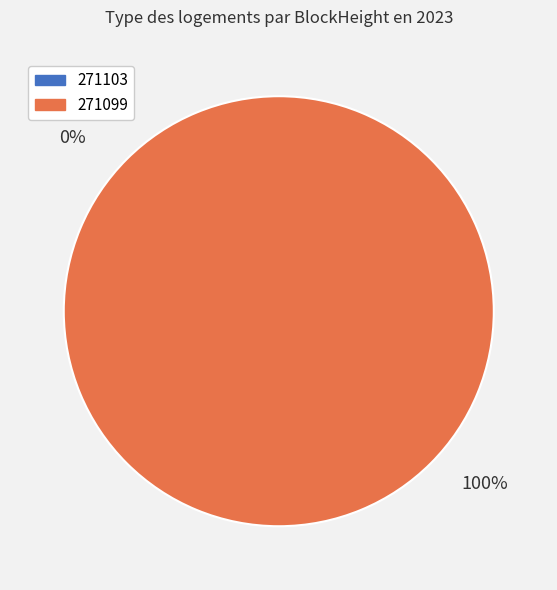

How many slices are in this pie chart?

2